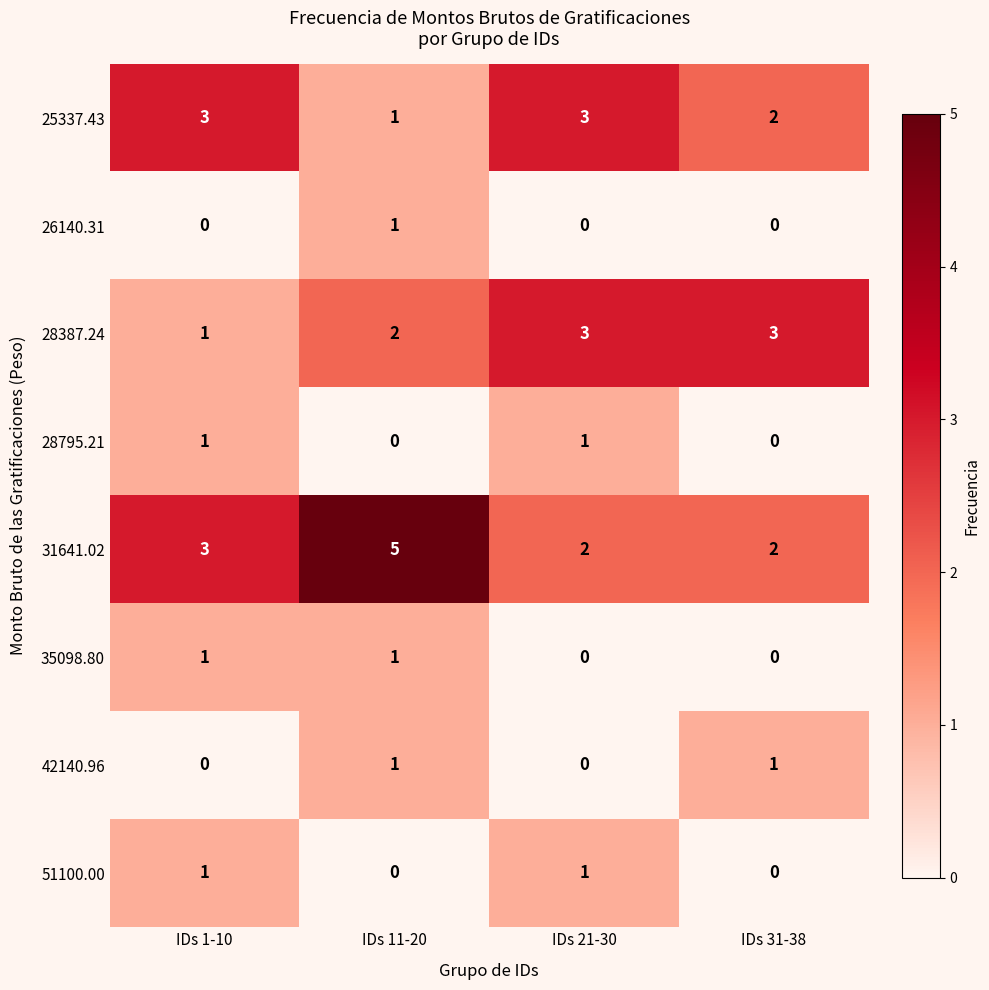

Count the 31641.02 values in the range 2 to 5.

4